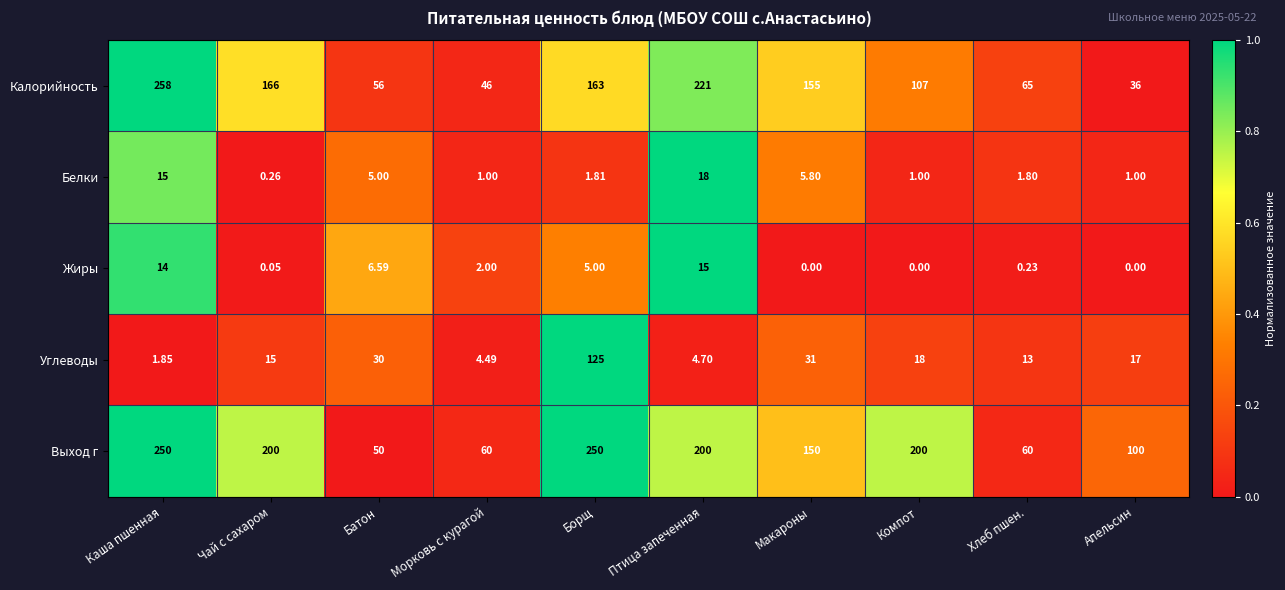

Rank the categories by Калорийность value from lowest to highest.

Апельсин, Морковь с курагой, Батон, Хлеб пшен., Компот, Макароны, Борщ, Чай с сахаром, Птица запеченная, Каша пшенная